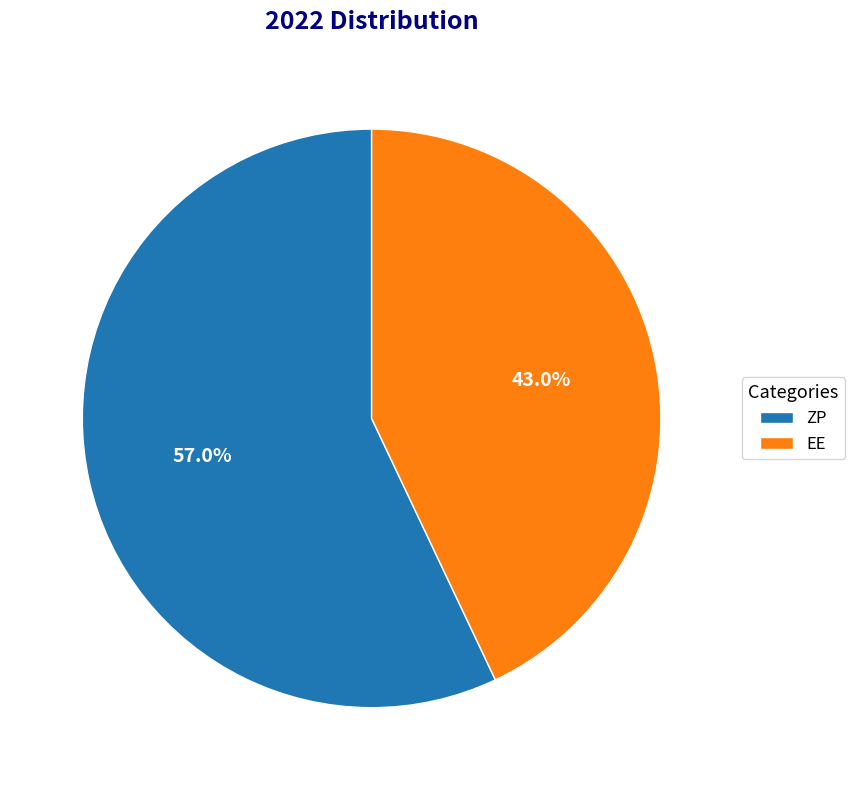

True or false: EE accounts for 43% of the total.

True